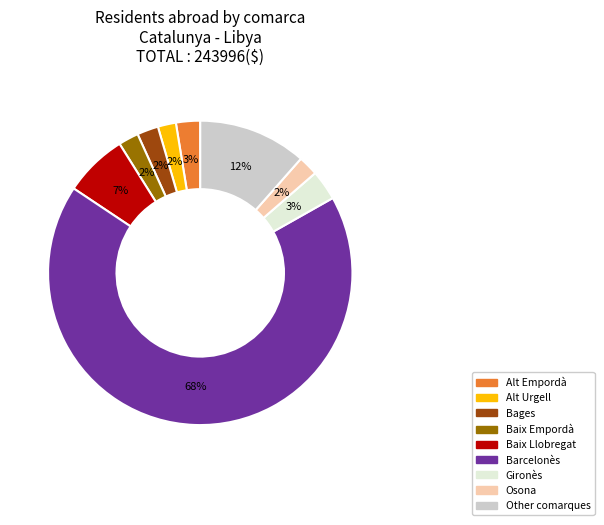

To the nearest percent, what is the average slice percentage?

11%